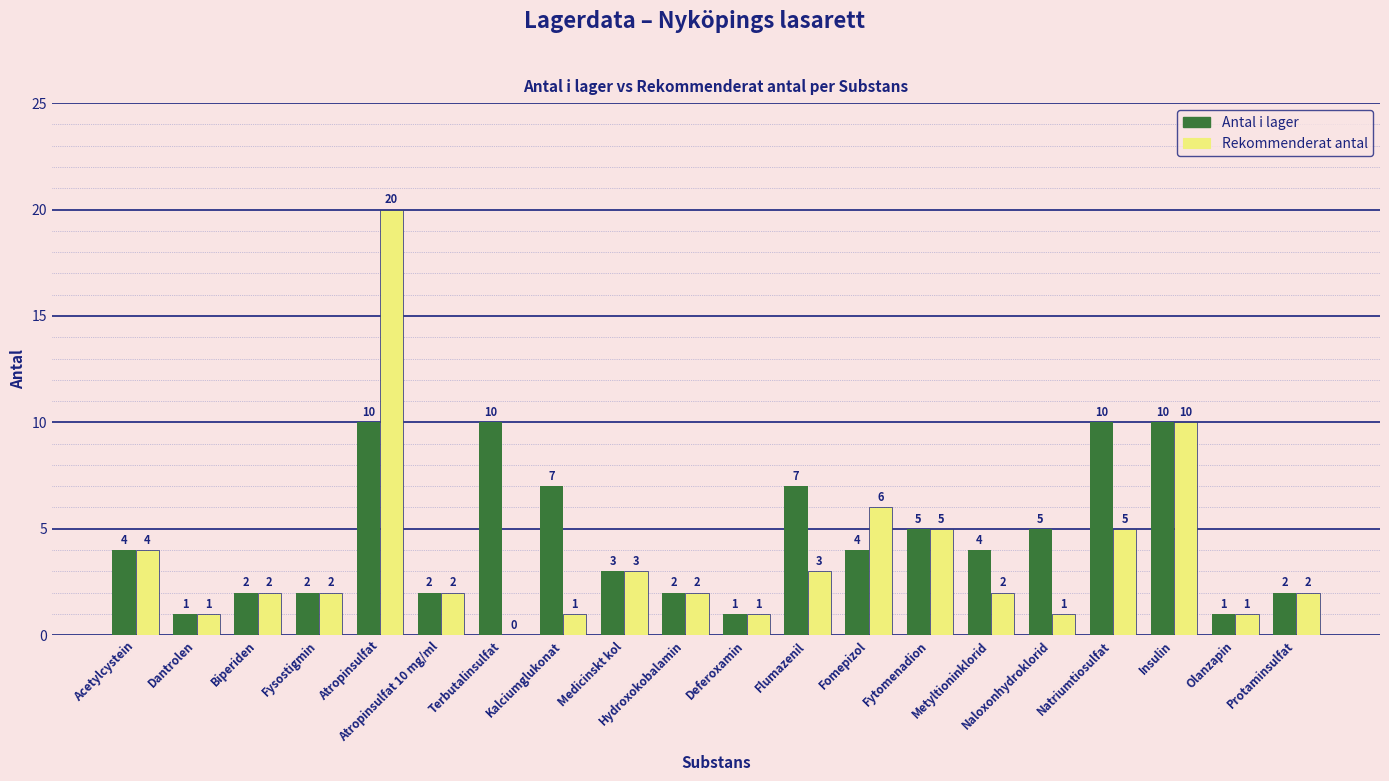

The Antal i lager series shows 5 at Medicinskt kol. True or false?

False